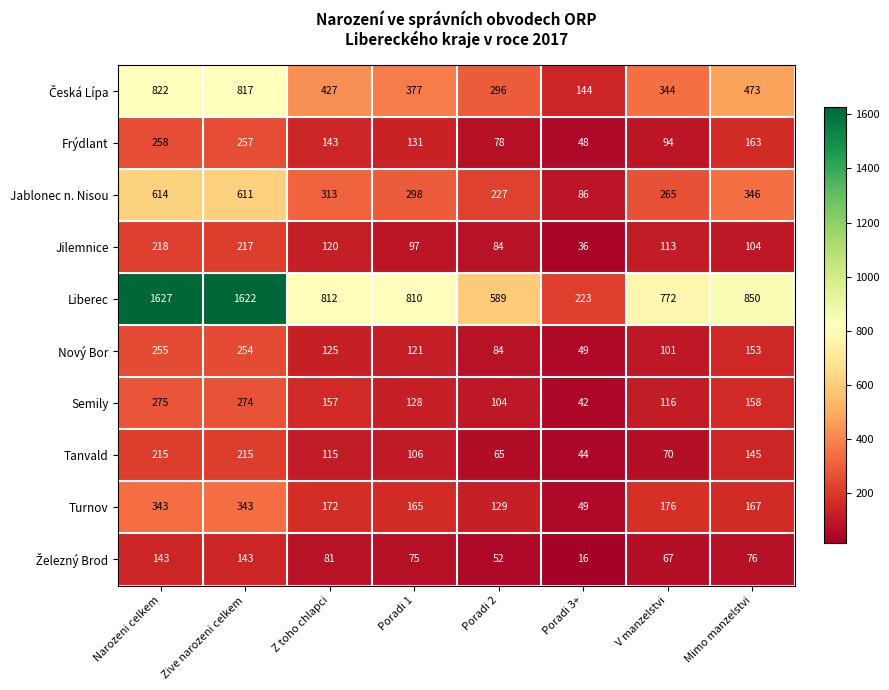

What is the sum of the Frýdlant values at Poradi 1 and Z toho chlapci?

274